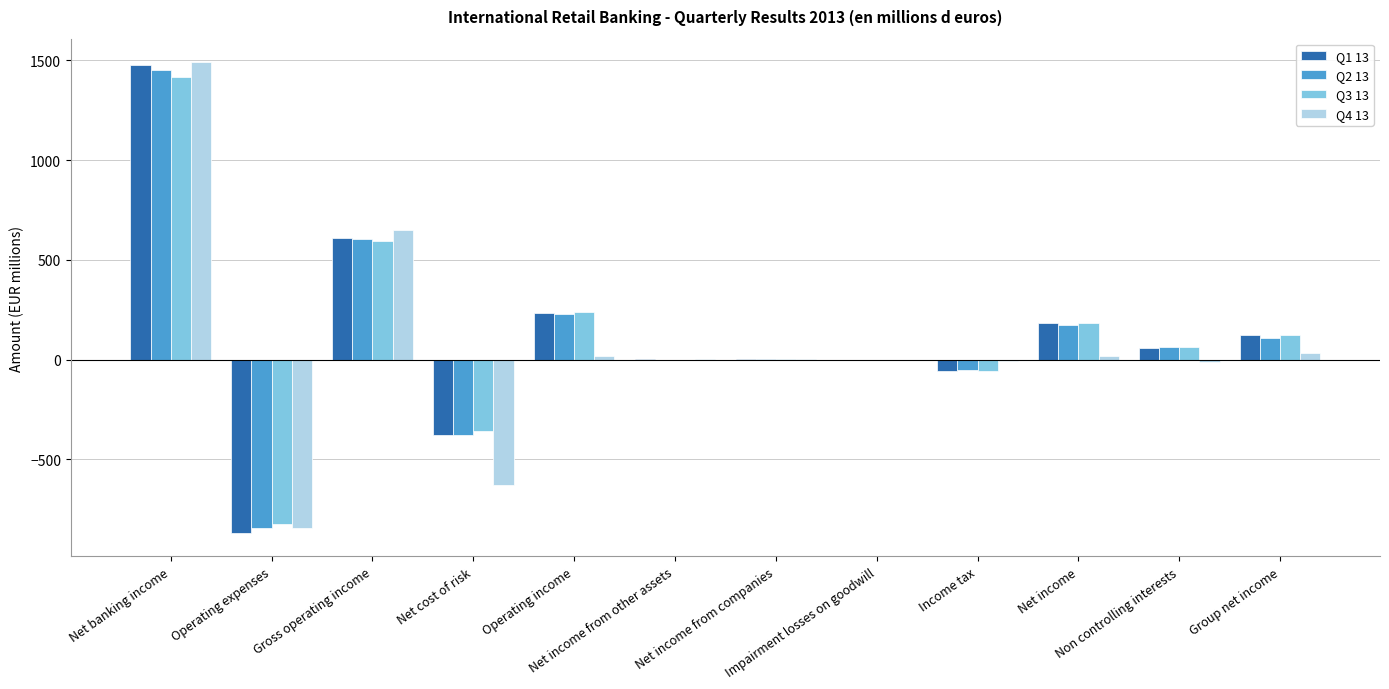

Count the number of data series in this chart.

4